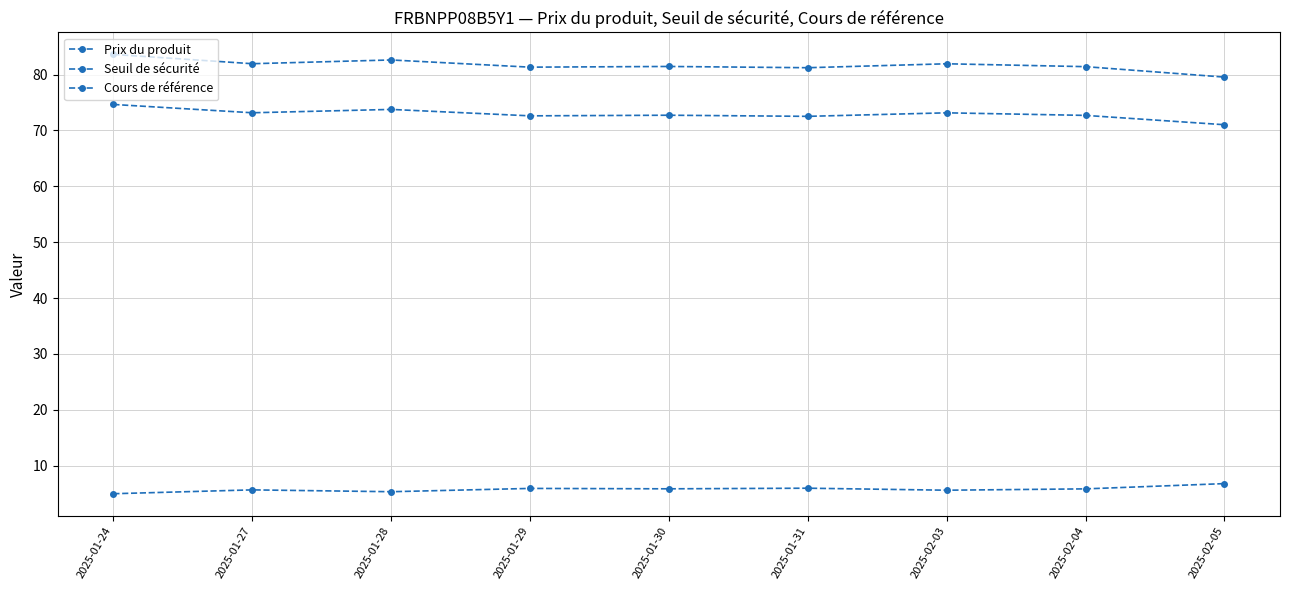

The value of Seuil de sécurité at 2025-01-29 is 146.4. True or false?

False